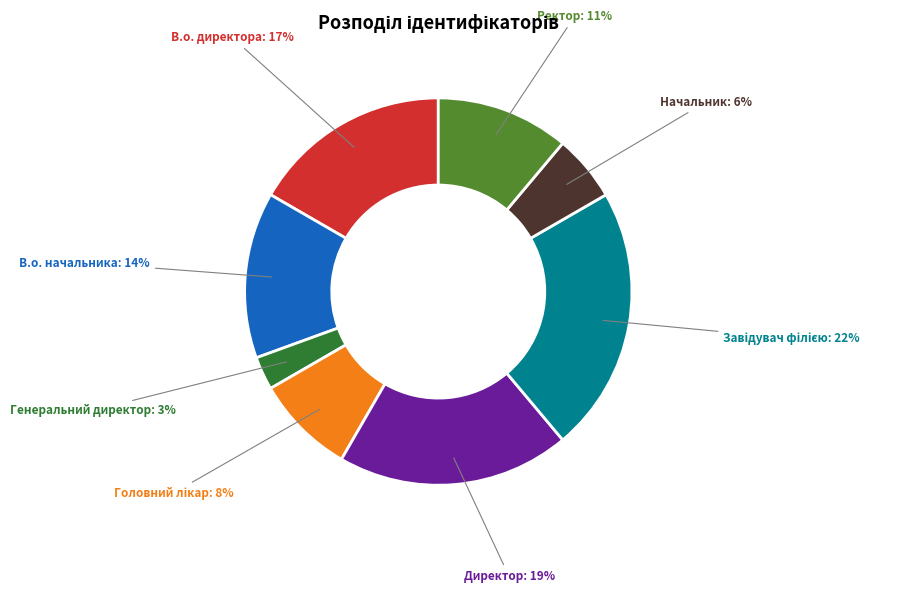

Count the number of slices in the pie.

8